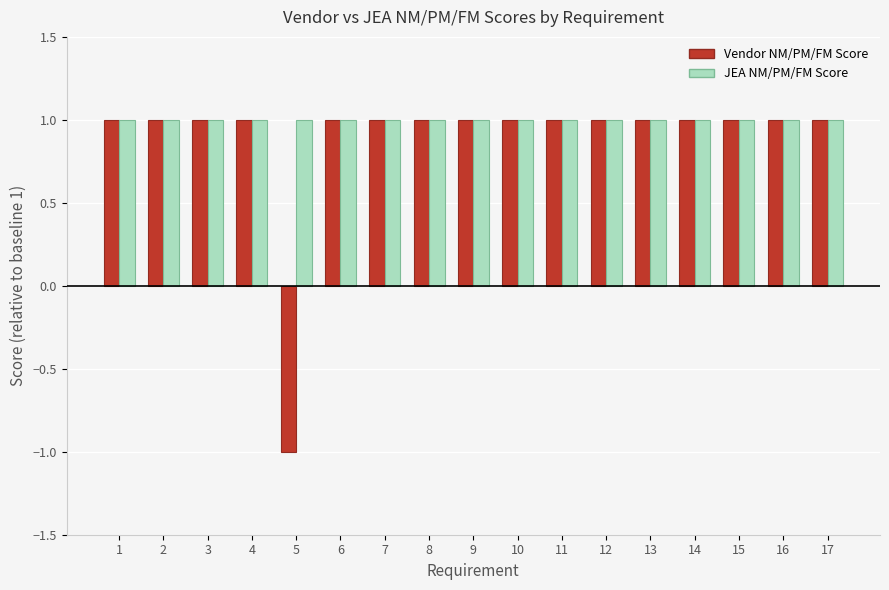

What is the sum of all JEA NM/PM/FM Score values?

17